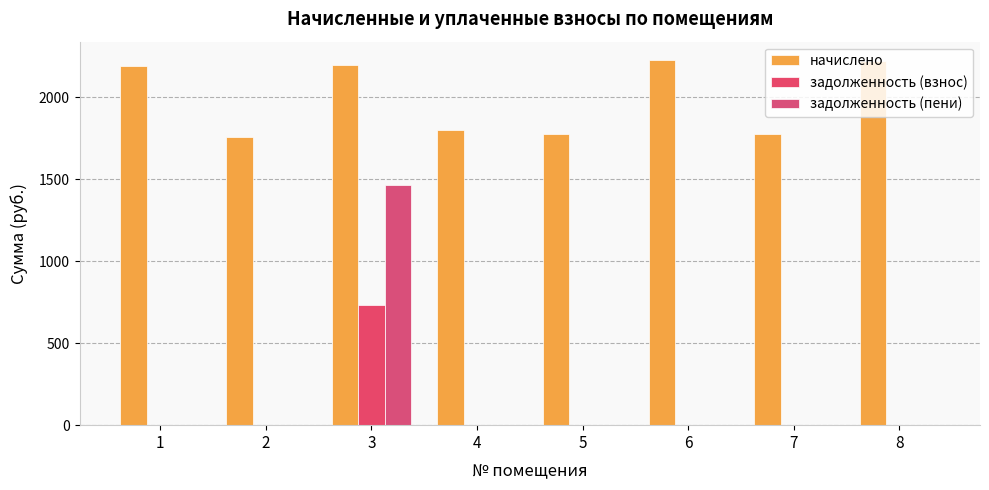

Between 2 and 3, which series saw the biggest shift?

задолженность (пени)